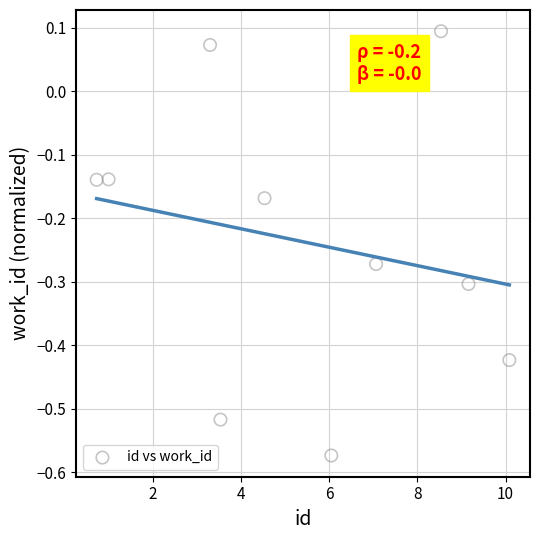

What is the range of Y values (max minus min)?

0.7